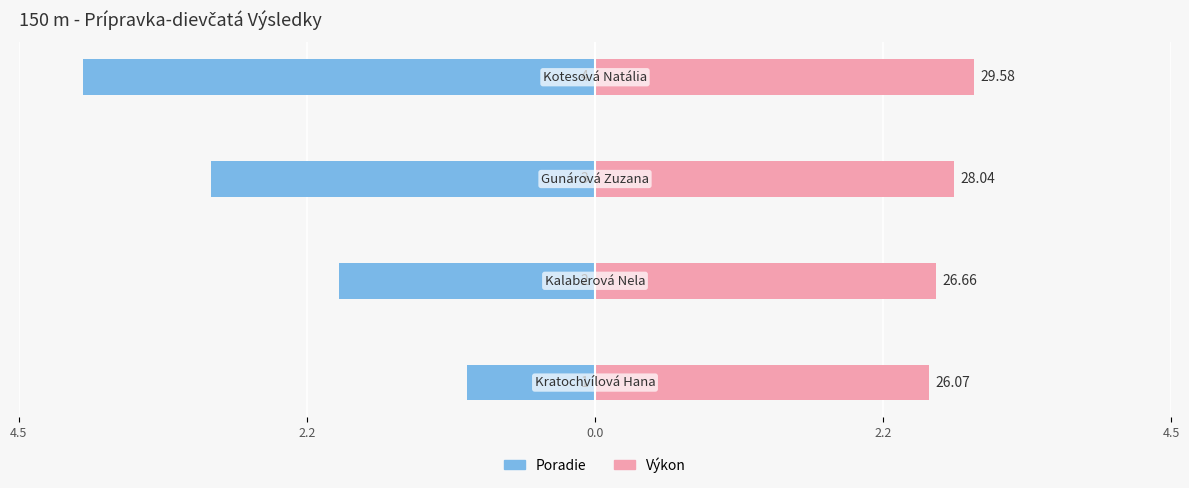

At 2.2, list the series in order from largest to smallest.

Výkon, Poradie